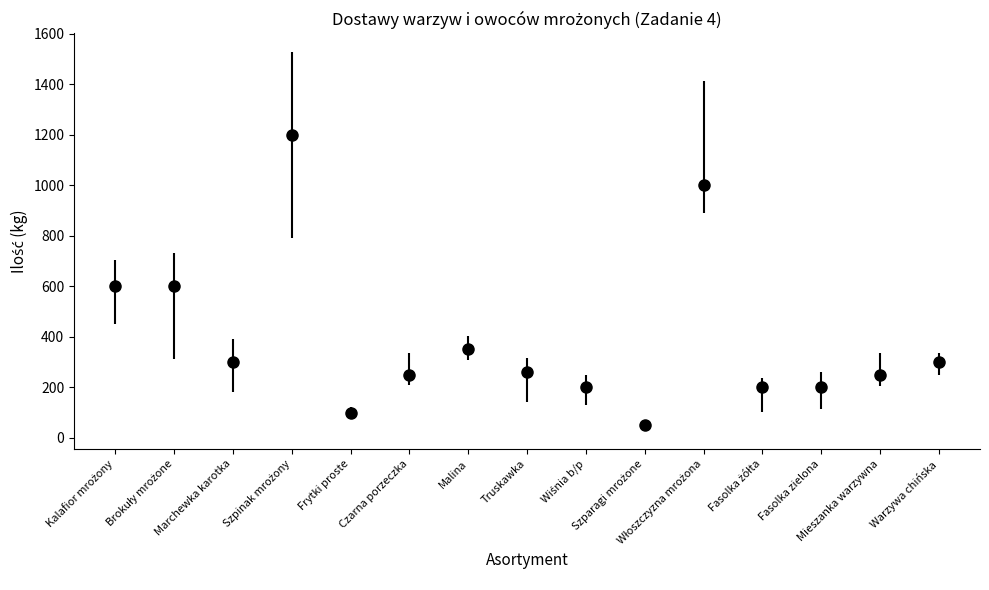

What is the value of the 9th point from the left?

200